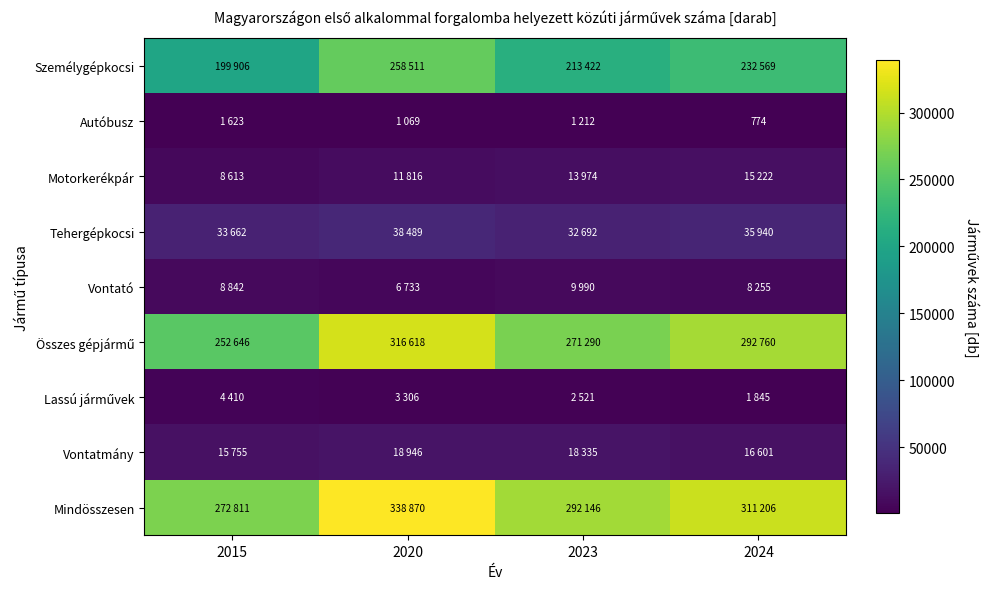

What is the maximum value shown in the chart?

338870